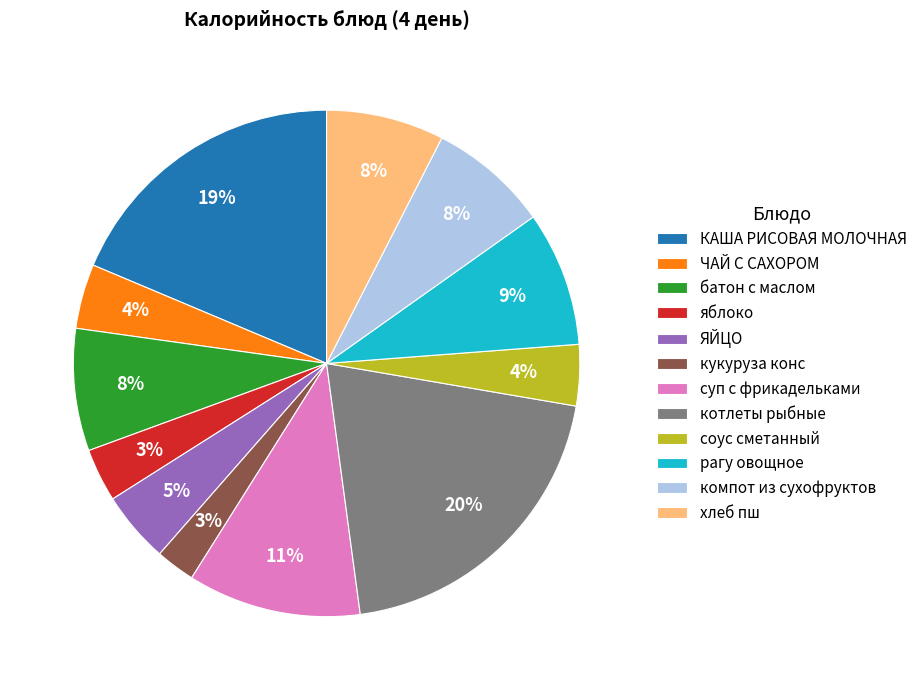

Do кукуруза конс and батон с маслом together represent more than half of the pie?

No